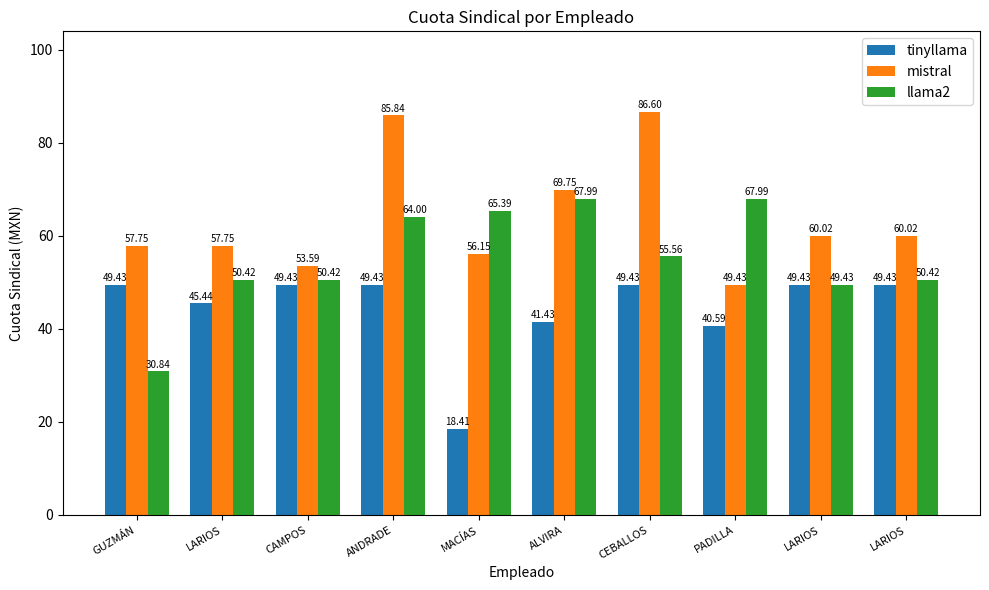

How many bars are there in each group?

3